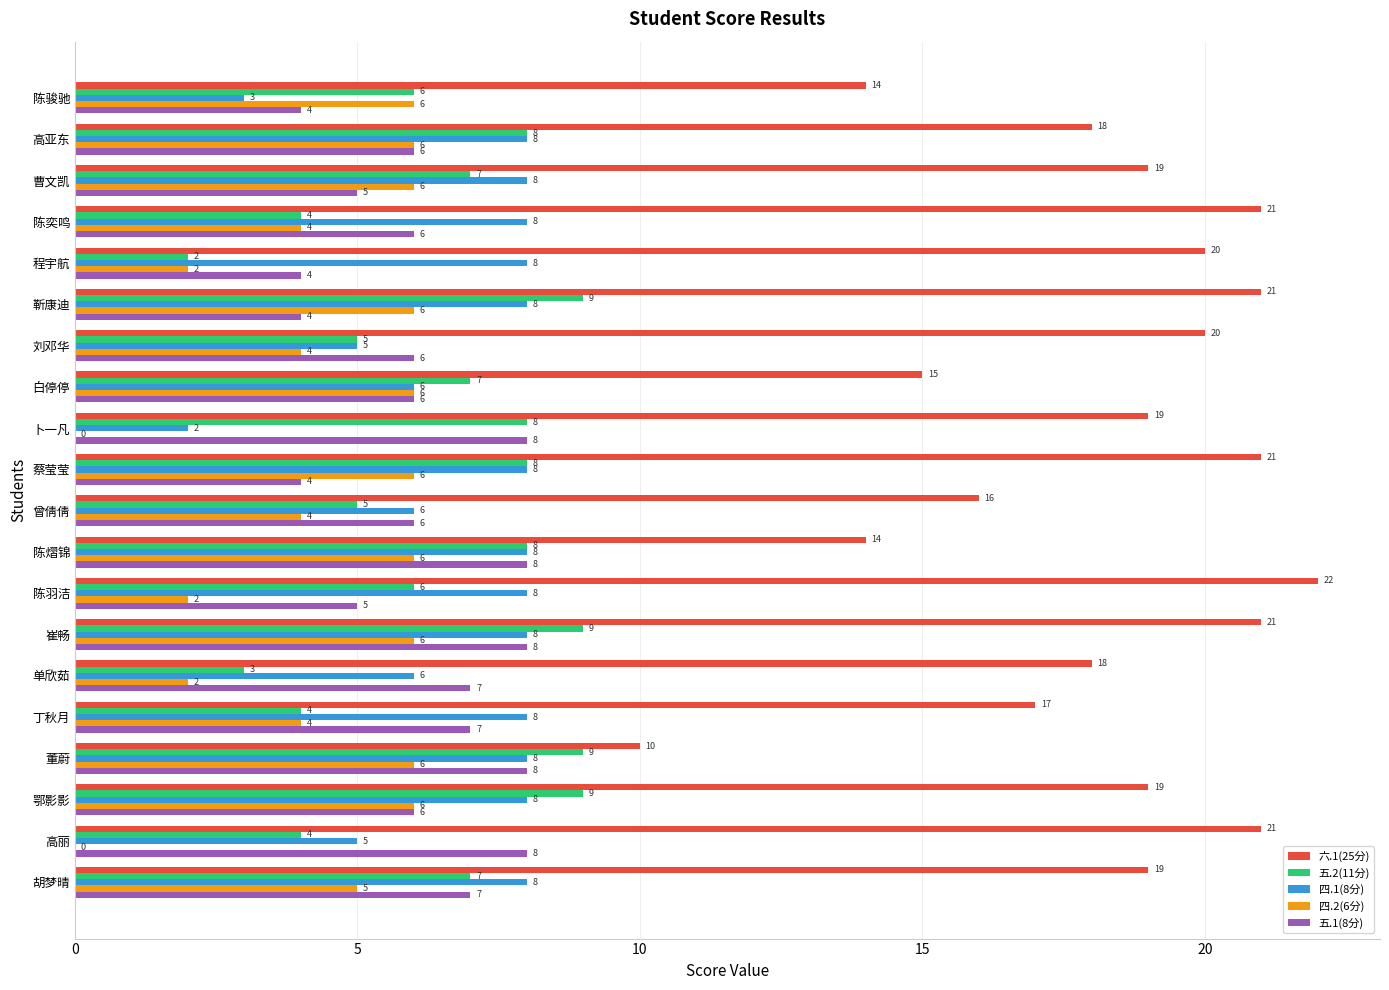

What is the average value of the 六.1(25分) series?

18